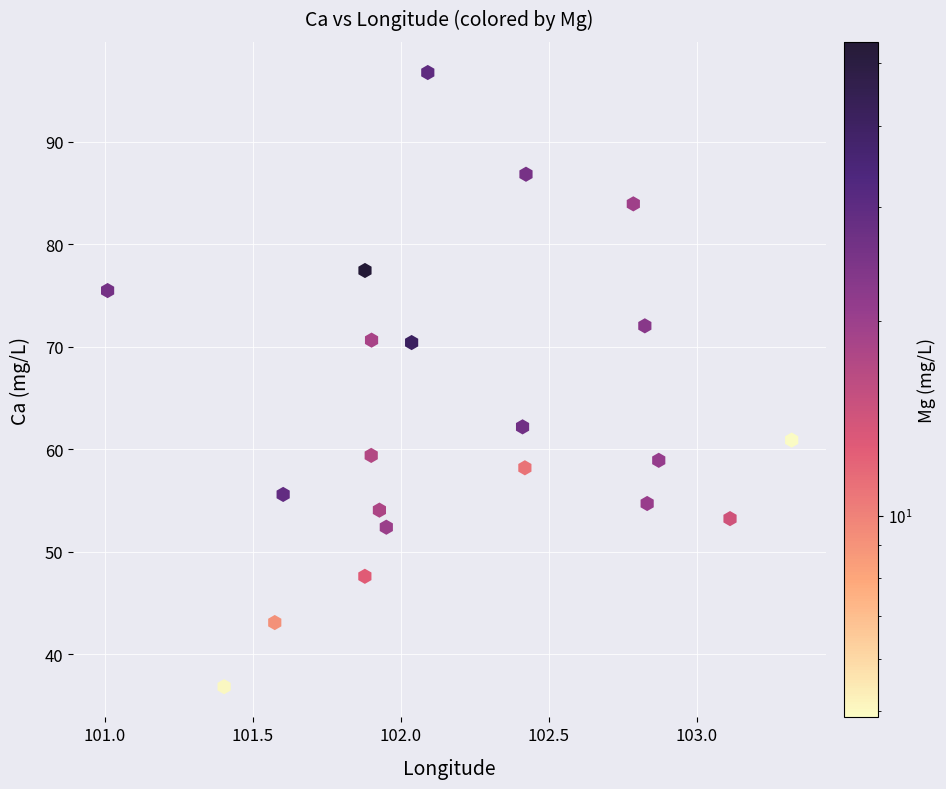

What is the range of X values (max minus min)?

2.3